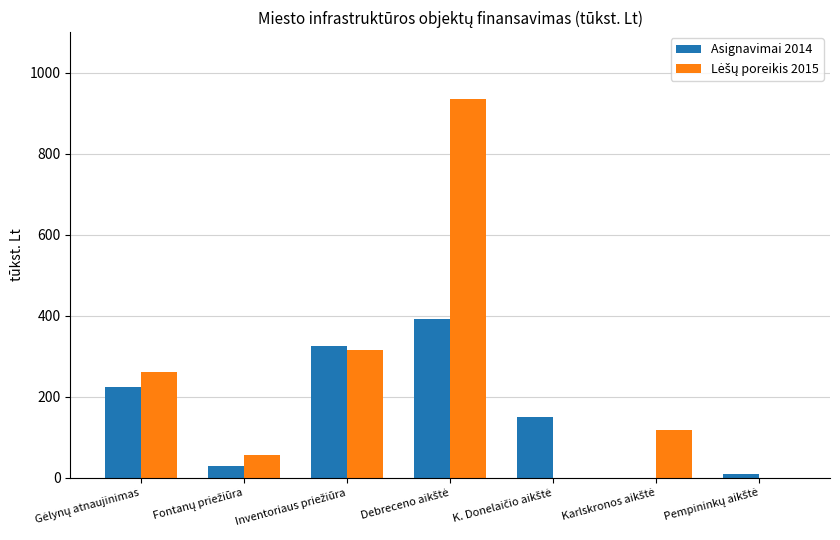

What is the sum of all Asignavimai 2014 values?

1129.7